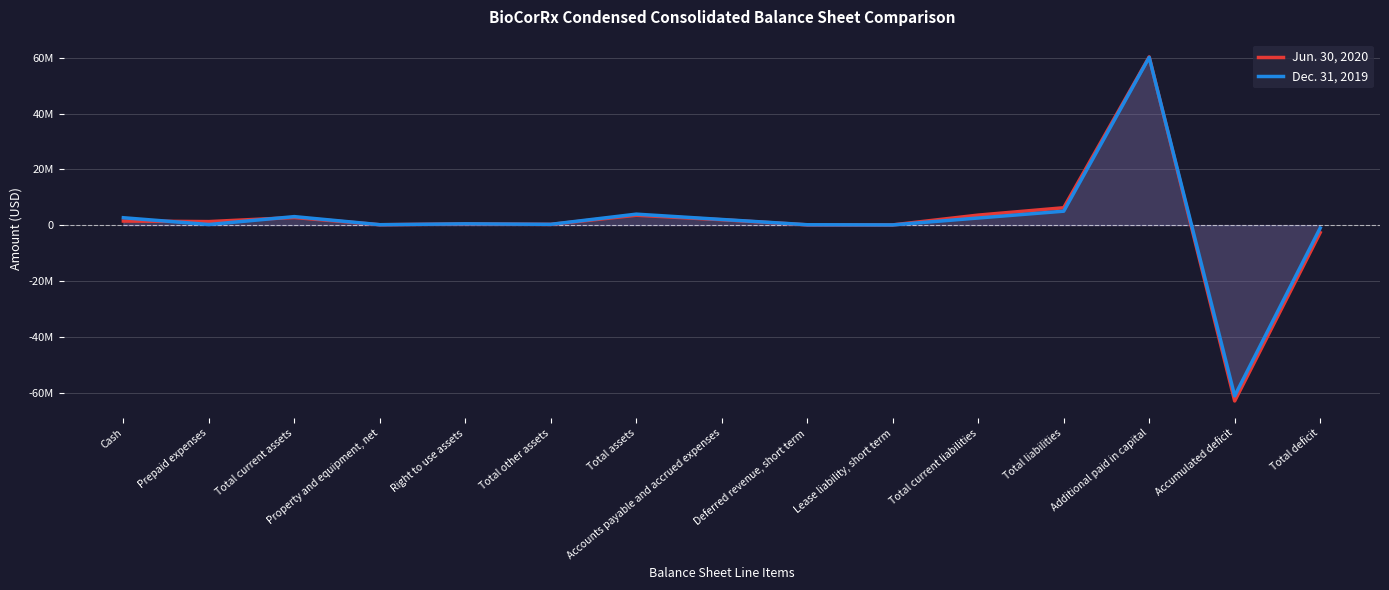

Reading left to right, list all the values displayed in this chart.

Jun. 30, 2020: 1464086	1265271	2729357	134126	416135	258103	3537721	1932550	95077	81848	3589841	6227041	60297608	-63018079	-2689320
Dec. 31, 2019: 2645852	213283	3046553	148300	458707	279682	3933242	2027380	134924	76977	2550871	4992128	60111429	-61216080	-1058886